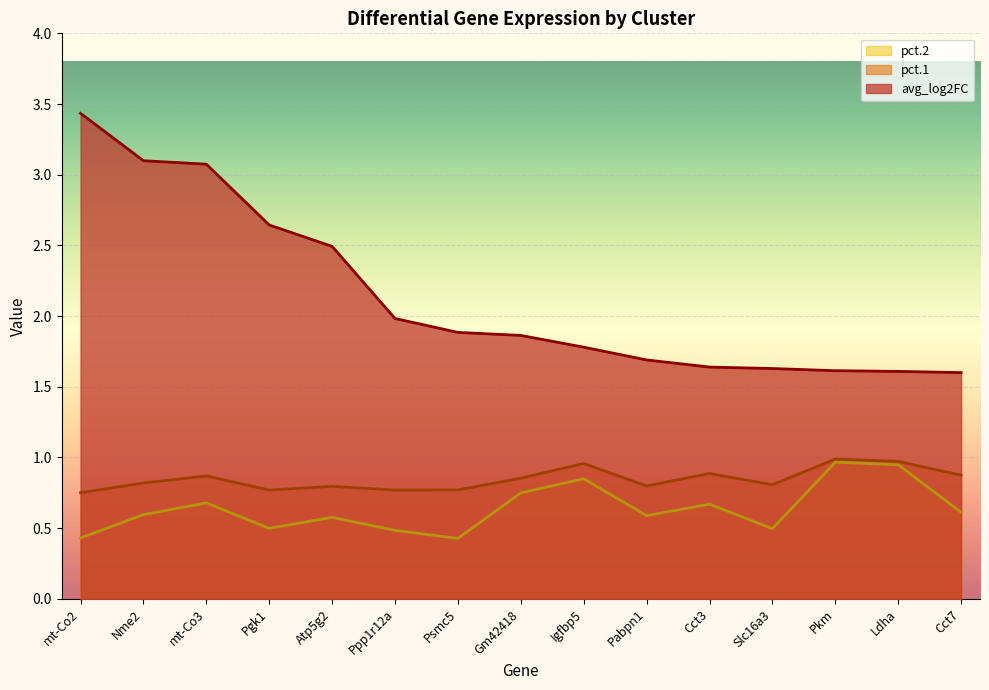

What is the value of the avg_log2FC point at the 15th from the left?

1.6